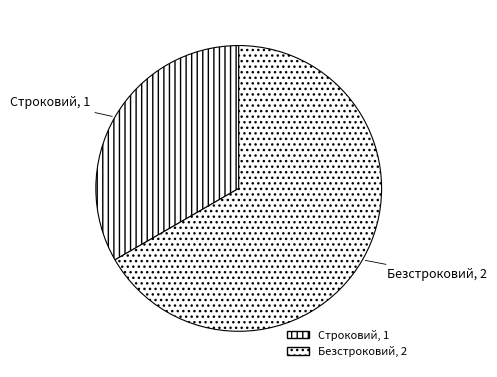

Combined, do Безстроковий, 2 and Строковий, 1 account for over 50%?

Yes